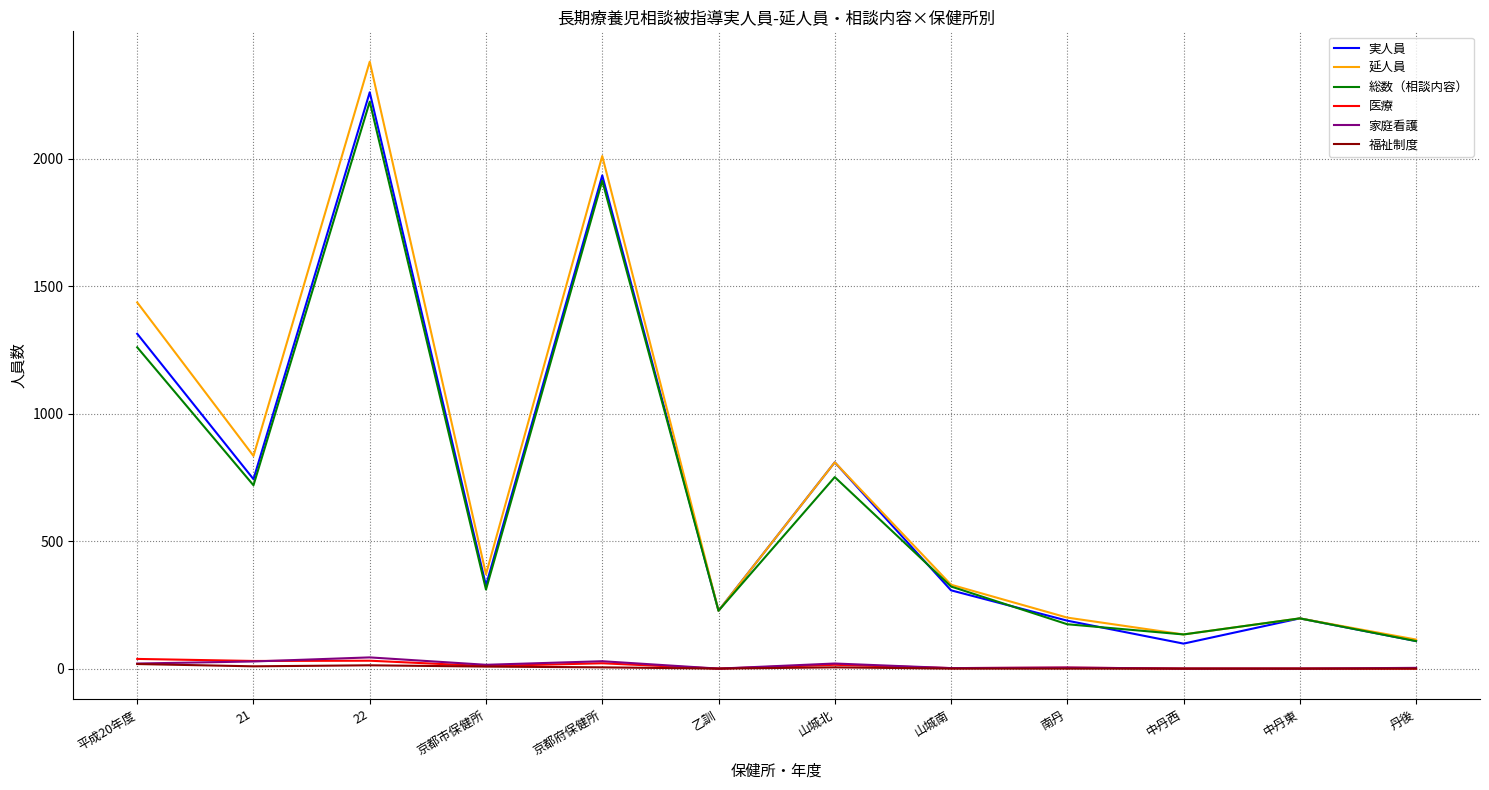

Where does the 延人員 series first go above 370?

平成20年度